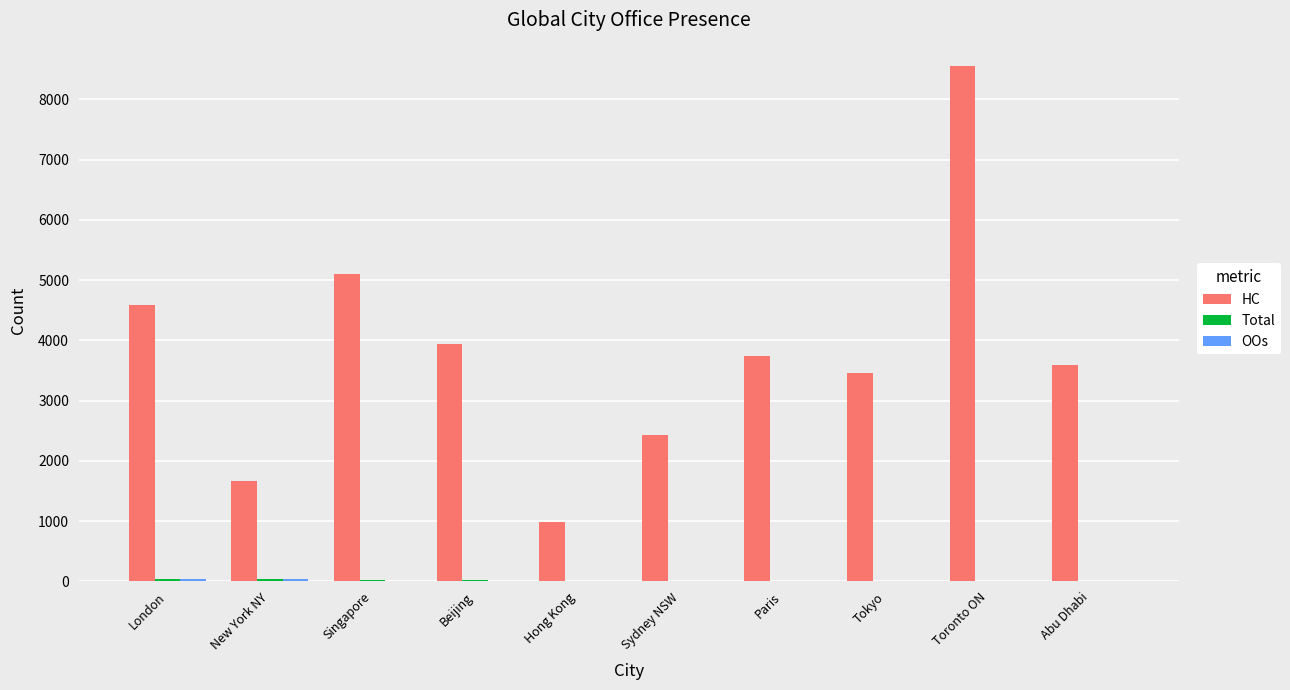

Which series has the largest total across all categories?

HC